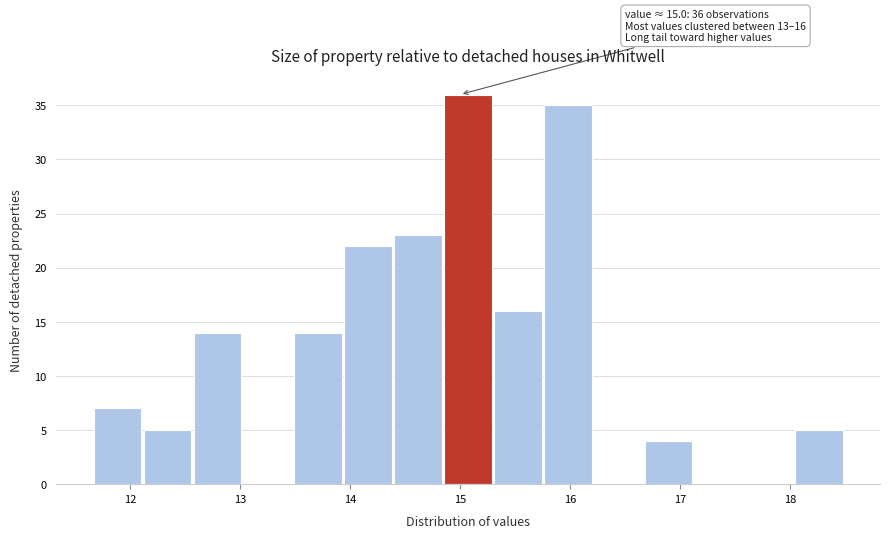

Over which range of the x-axis is the bar tallest?

14.9 to 15.3